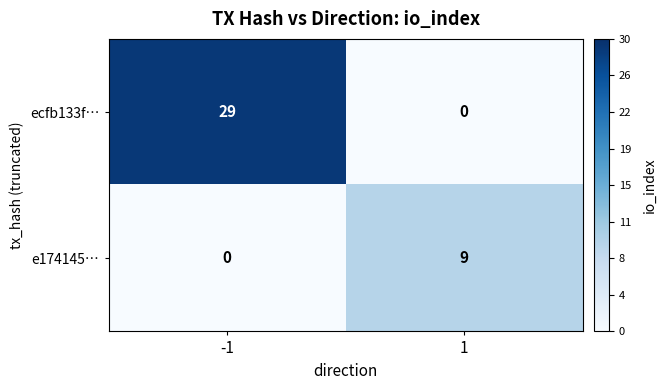

Rank the series by their maximum value, from highest to lowest.

ecfb133f…, e174145…